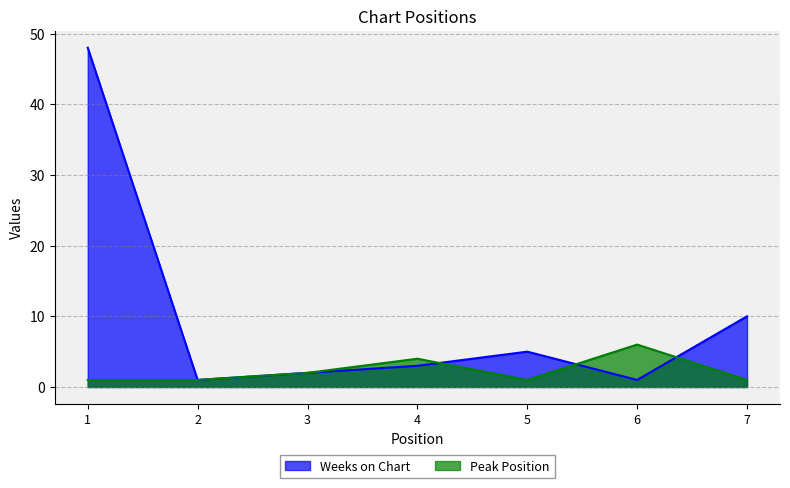

Rank the series by their average value, from highest to lowest.

Weeks on Chart, Peak Position